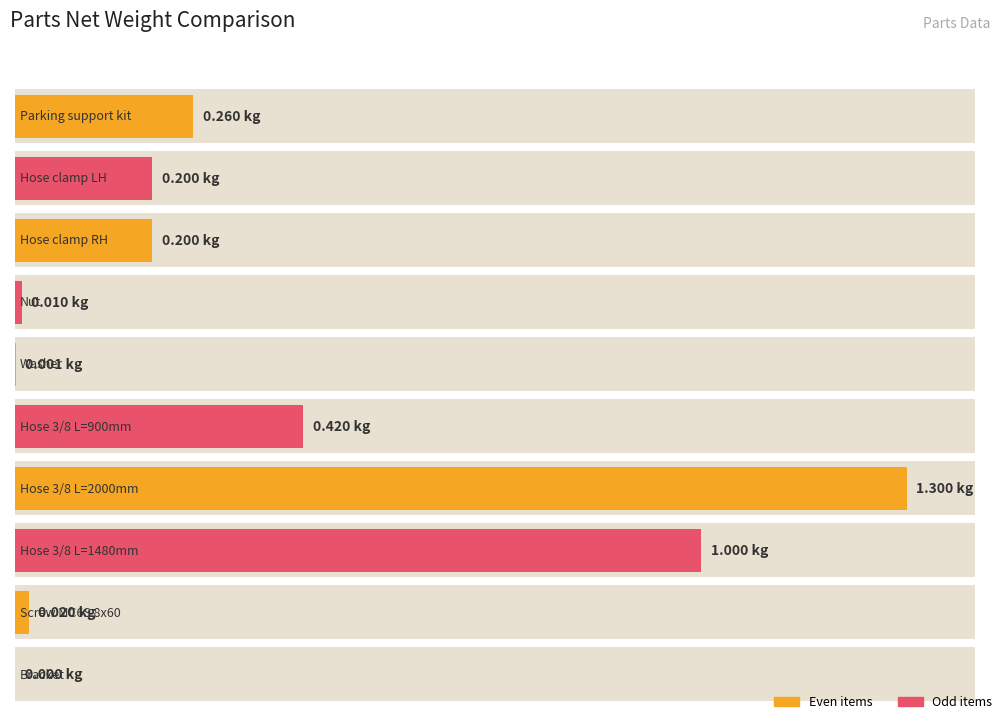

Where is the data nearest to the value 0?

Bracket